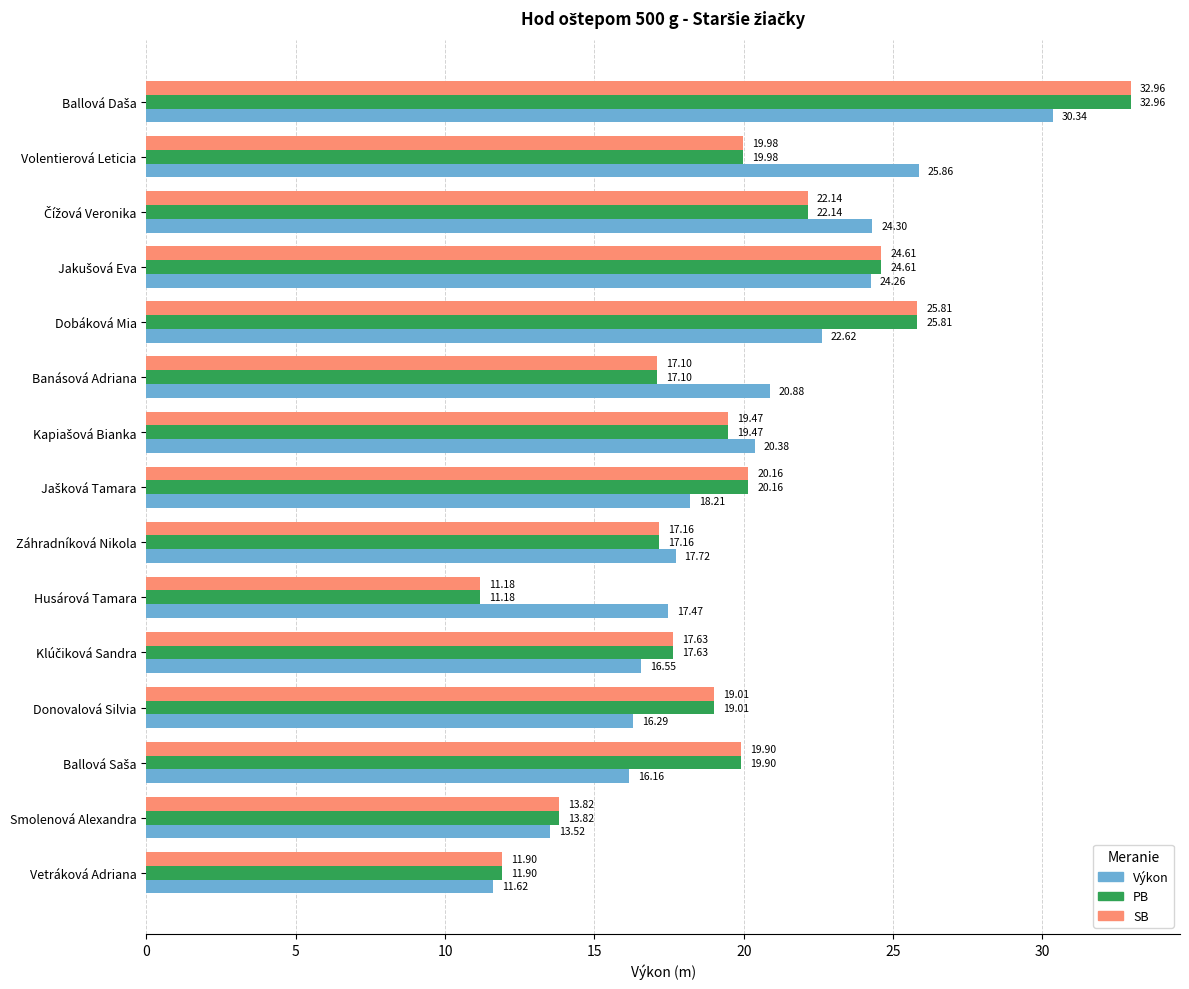

At which label does SB reach its minimum?

Husárová Tamara